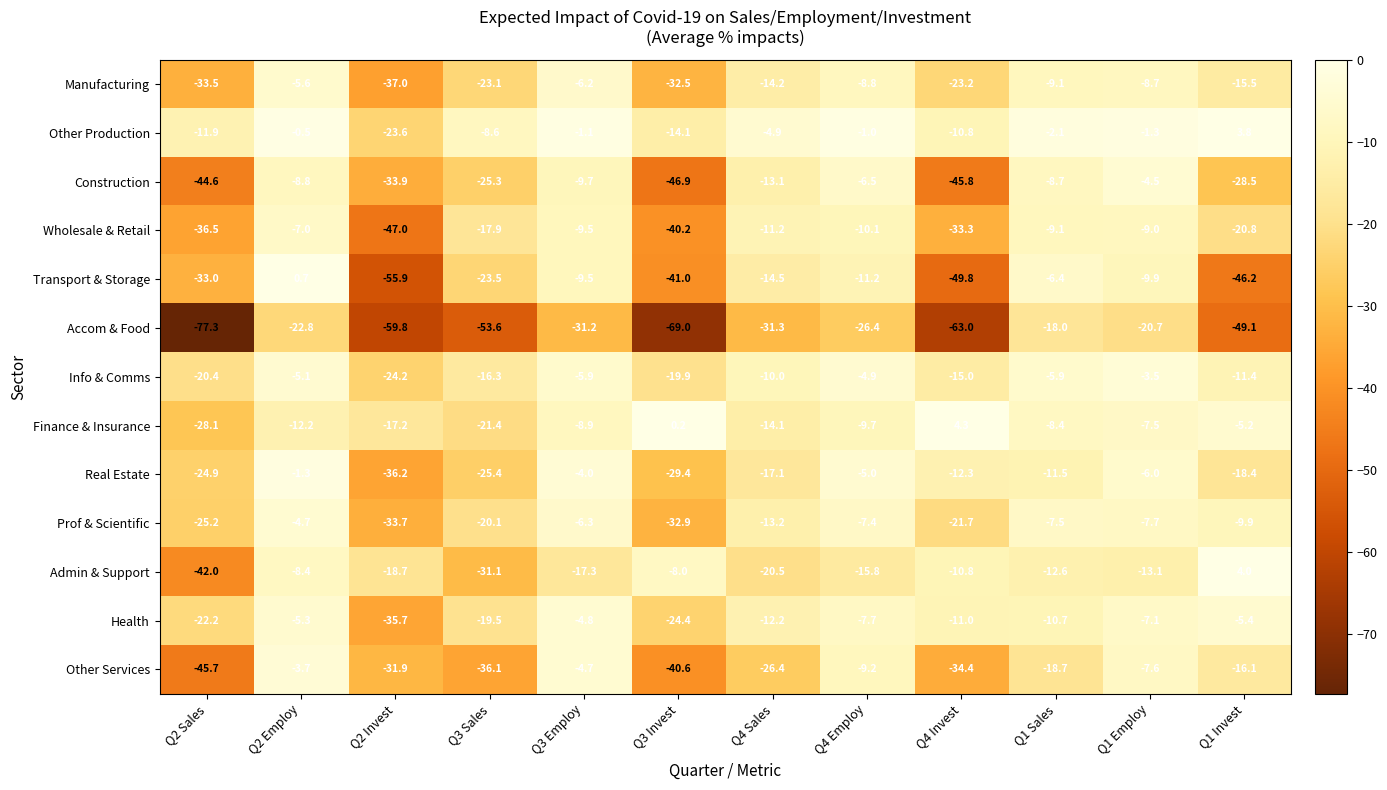

Rank the series by their maximum value, from lowest to highest.

Accom & Food, Wholesale & Retail, Manufacturing, Health, Prof & Scientific, Construction, Other Services, Info & Comms, Real Estate, Transport & Storage, Other Production, Admin & Support, Finance & Insurance